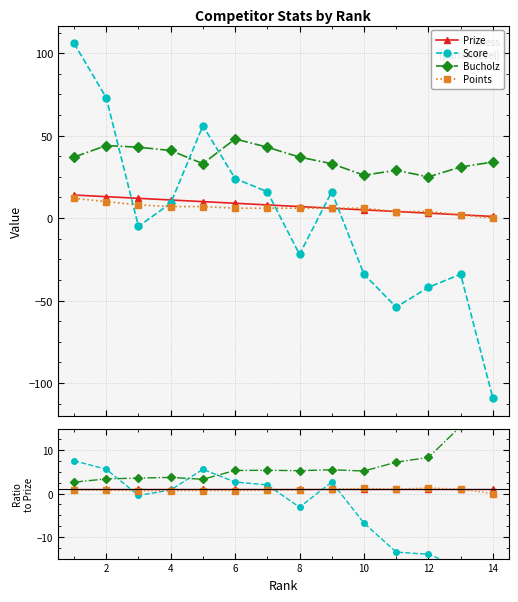

True or false: Prize and Points intersect in this chart.

False